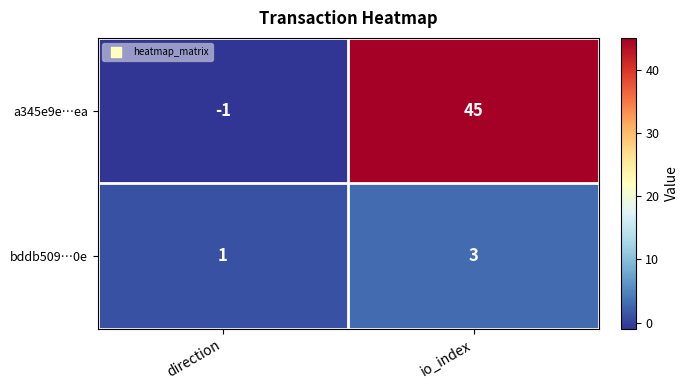

What is the highest value of the a345e9e…ea series?

45